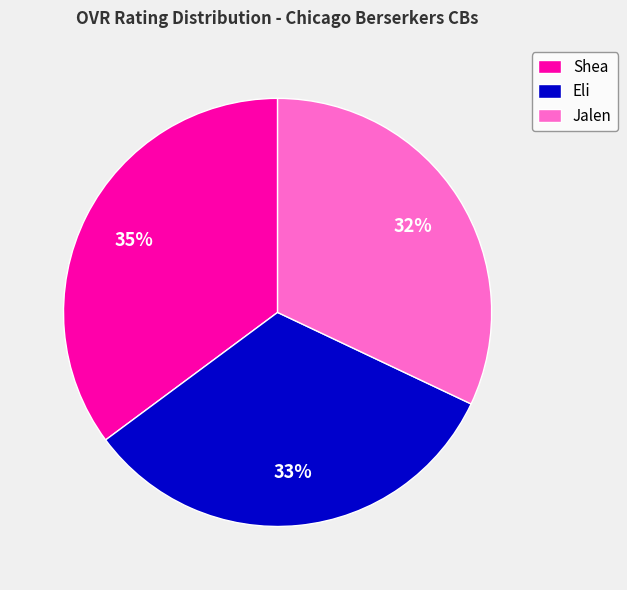

To the nearest percent, what portion does Shea represent?

35%